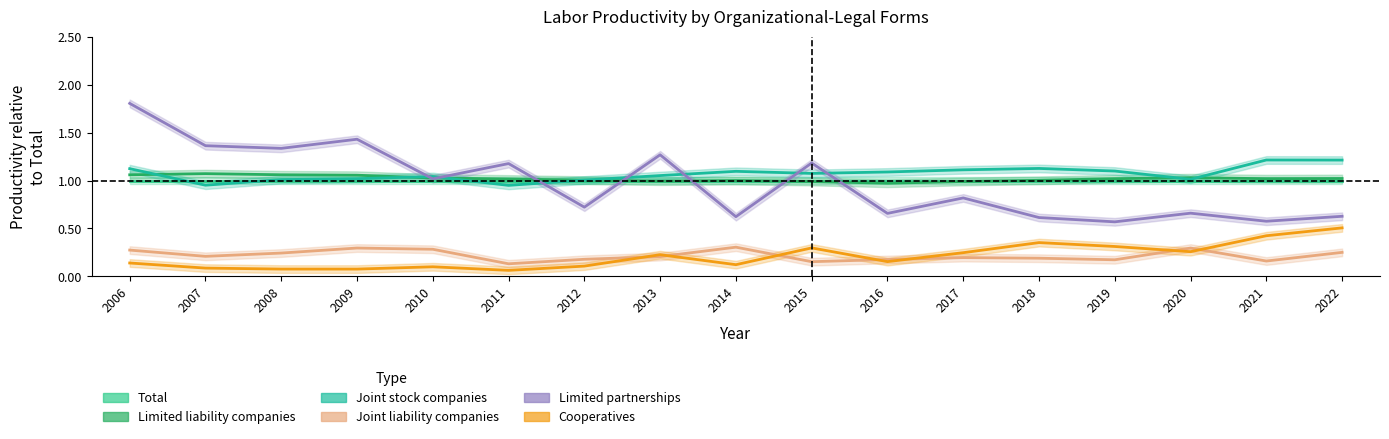

What is the total value across all series at 2016?

4.0